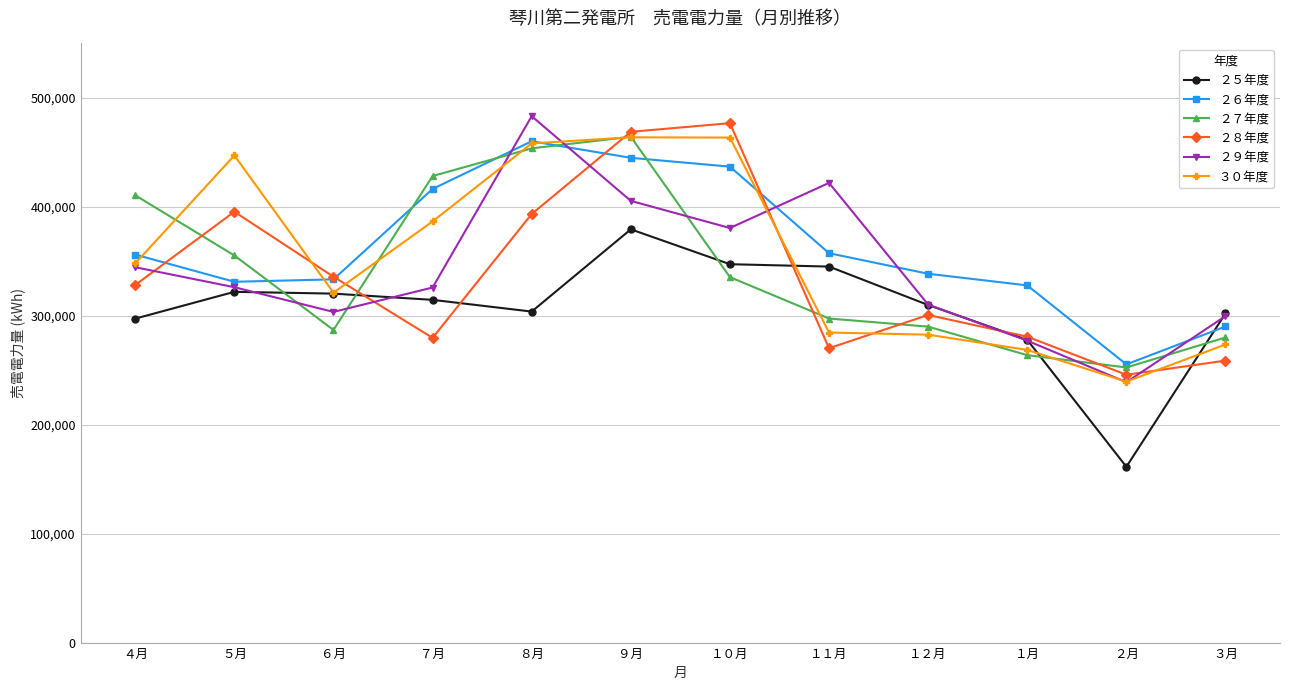

What is the smallest value displayed?

161380